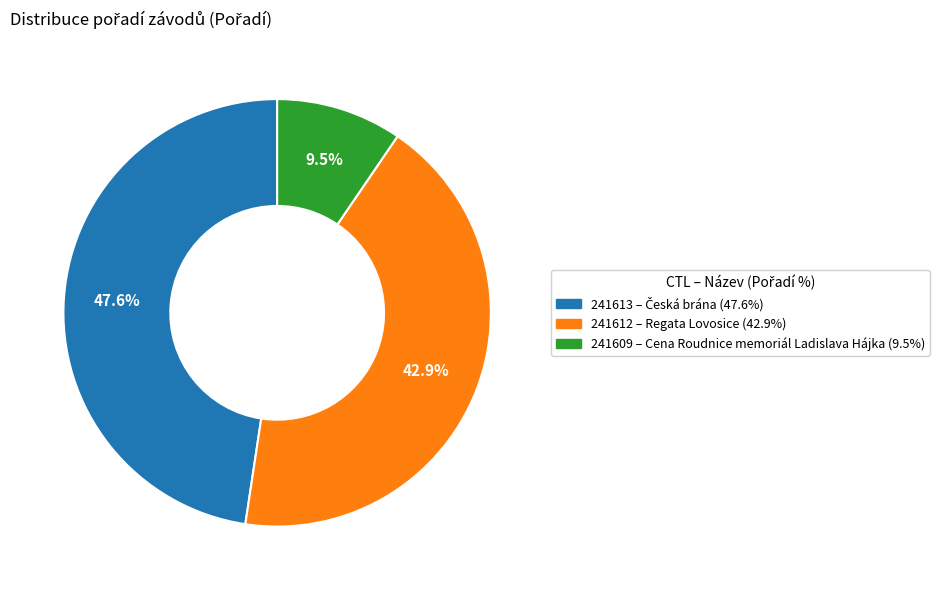

What is the largest slice in the pie chart?

241613